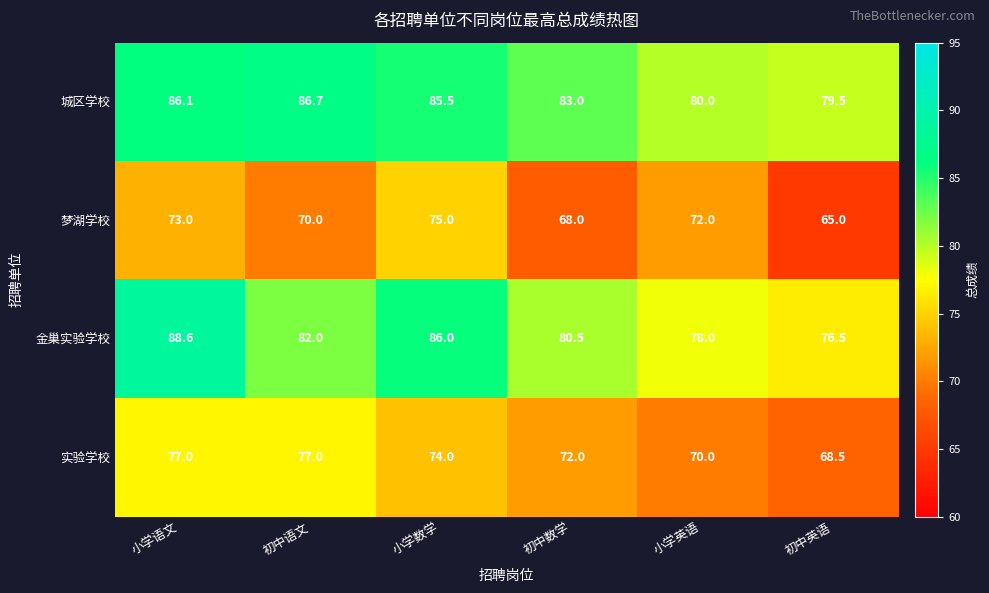

What is the sum of all 实验学校 values?

438.5